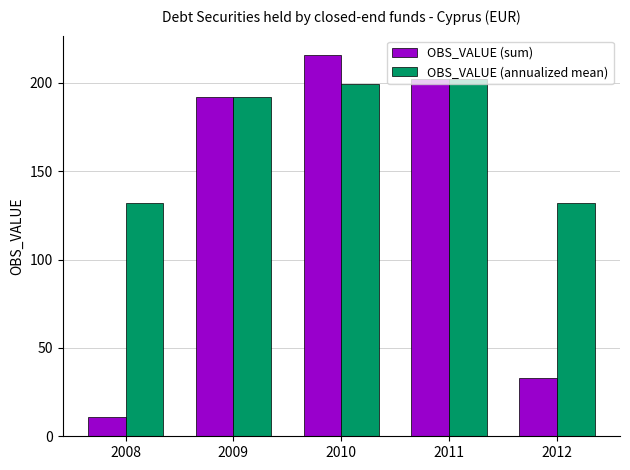

What is the value of the OBS_VALUE (annualized mean) bar at the 5th from the left?

132.0